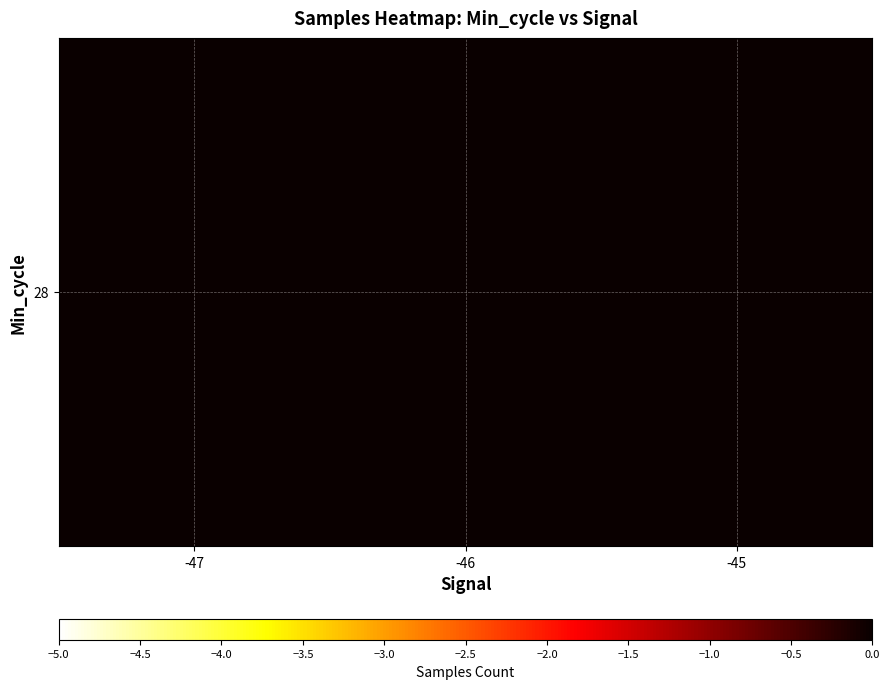

List the labels in order of value, smallest first.

-47, -46, -45